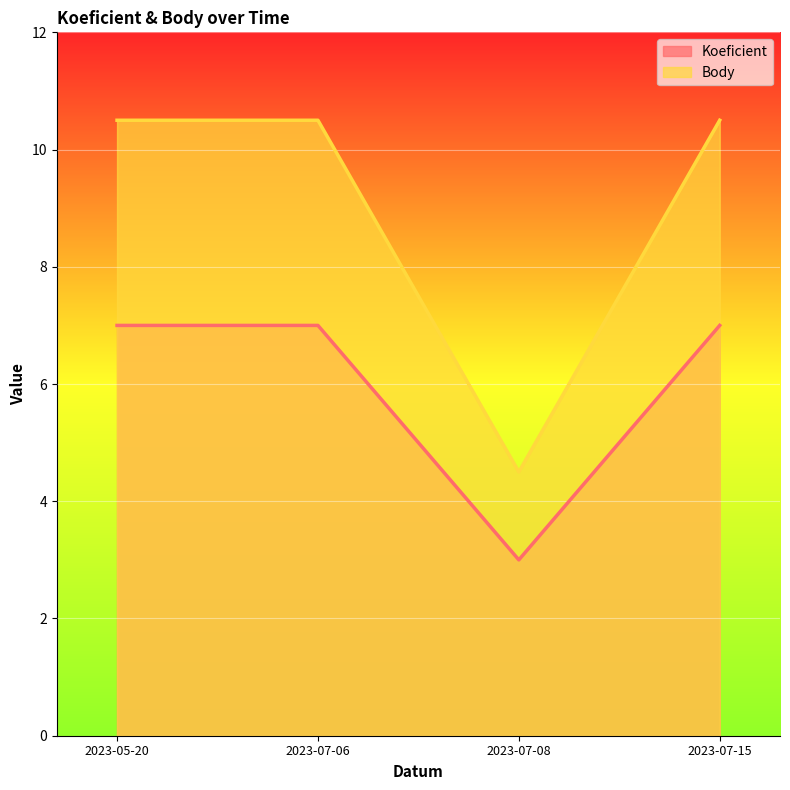

What value does the Koeficient series have at 2023-07-15?

7.0